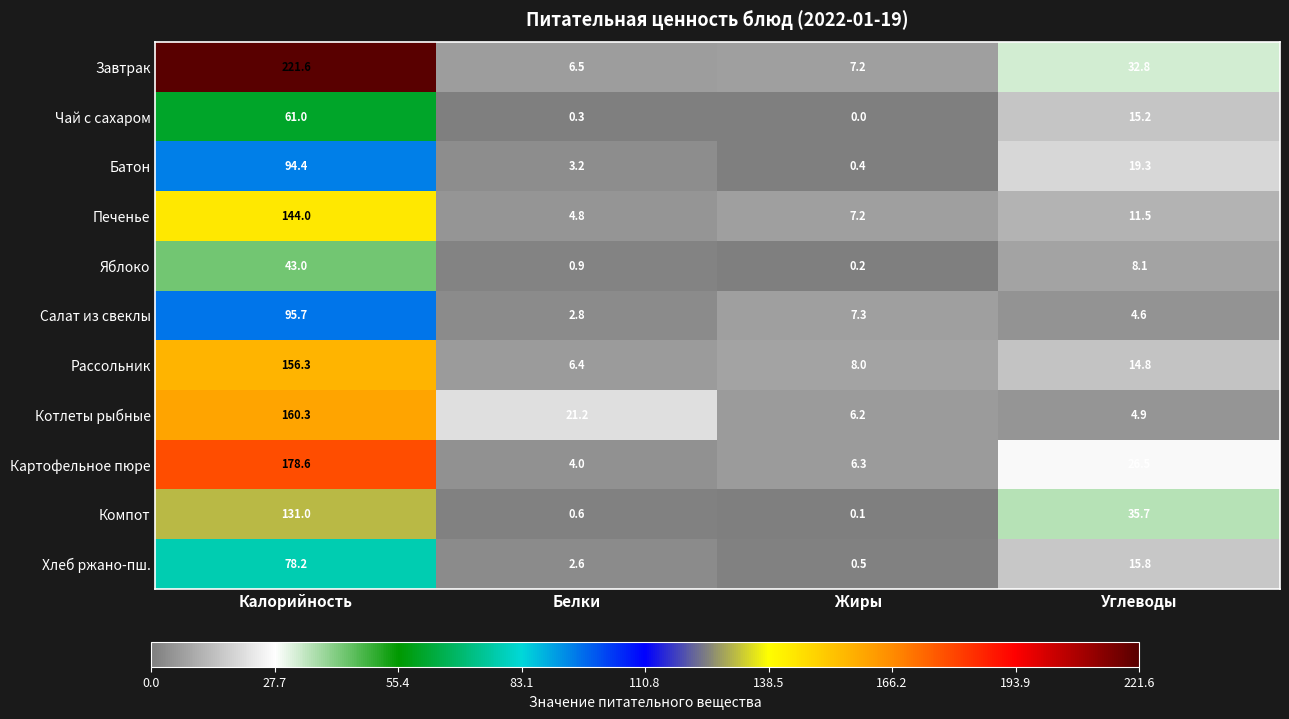

What is the minimum value for Рассольник?

6.4